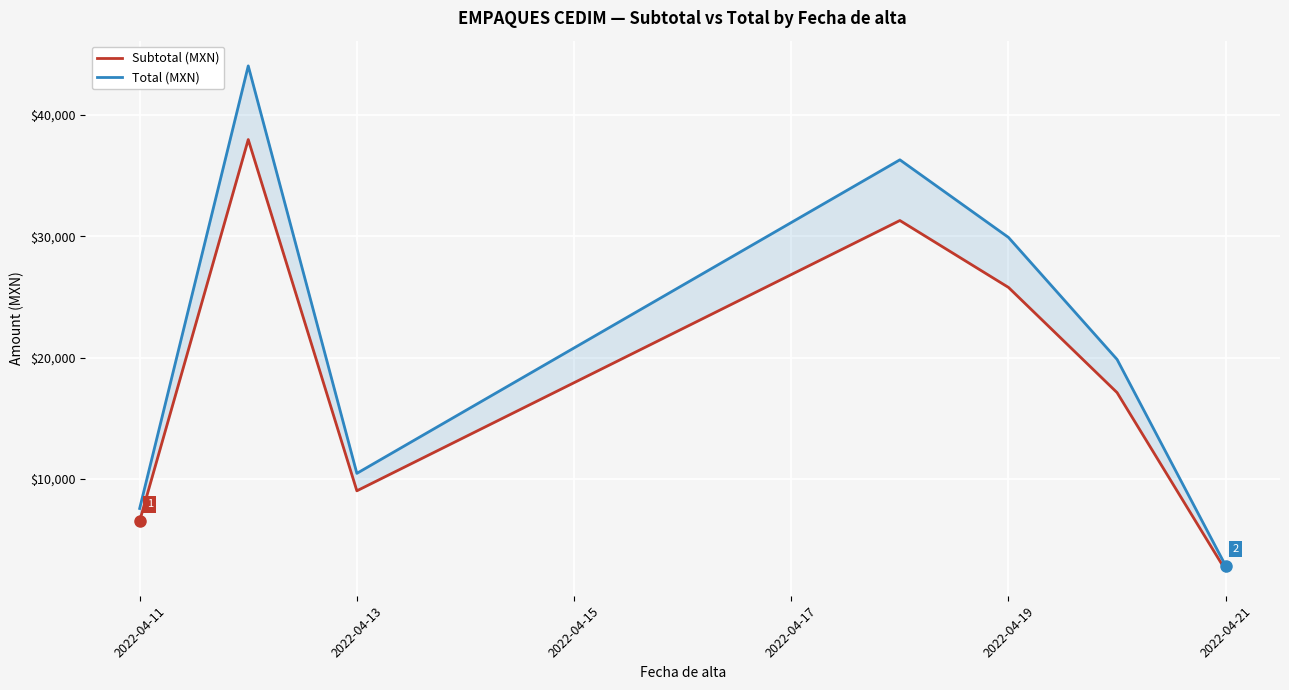

At how many categories does at least one series exceed 8557?

5